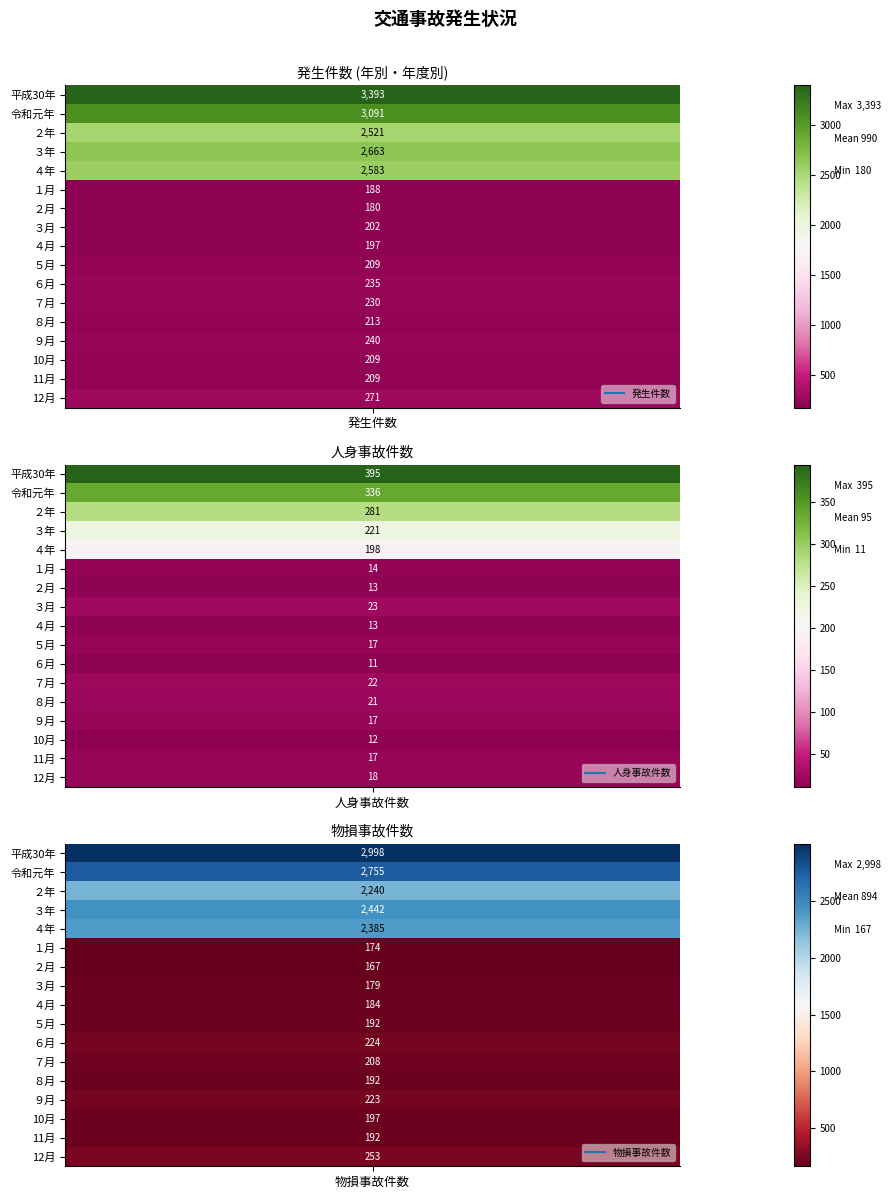

Reading left to right, what are all the values shown in this chart?

平成30年: 3393	395	2998
令和元年: 3091	336	2755
２年: 2521	281	2240
３年: 2663	221	2442
４年: 2583	198	2385
１月: 188	14	174
２月: 180	13	167
３月: 202	23	179
４月: 197	13	184
５月: 209	17	192
６月: 235	11	224
７月: 230	22	208
８月: 213	21	192
９月: 240	17	223
10月: 209	12	197
11月: 209	17	192
12月: 271	18	253